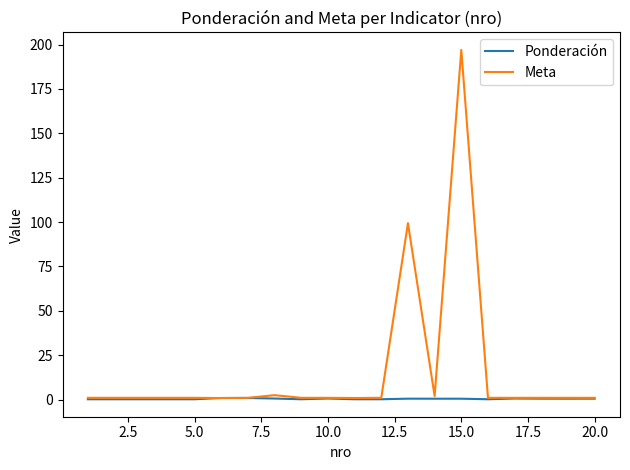

Rank the series by their maximum value, from lowest to highest.

Ponderación, Meta